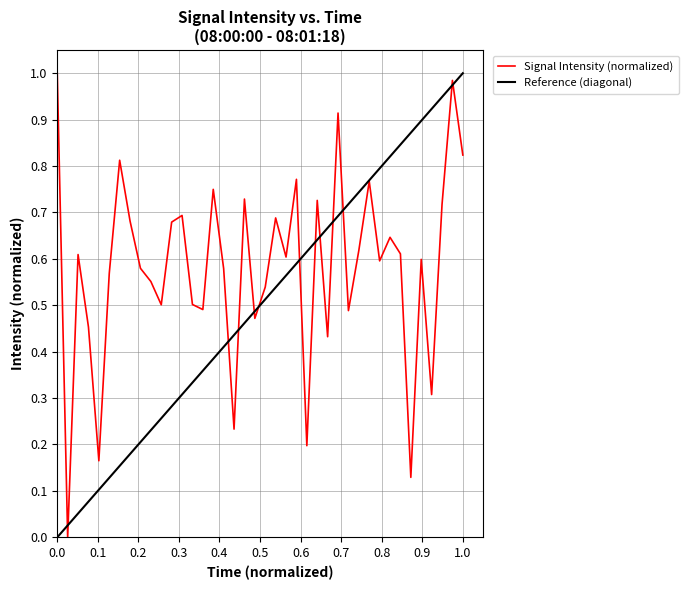

True or false: Signal Intensity (normalized) has more than 0 interior local peaks.

True